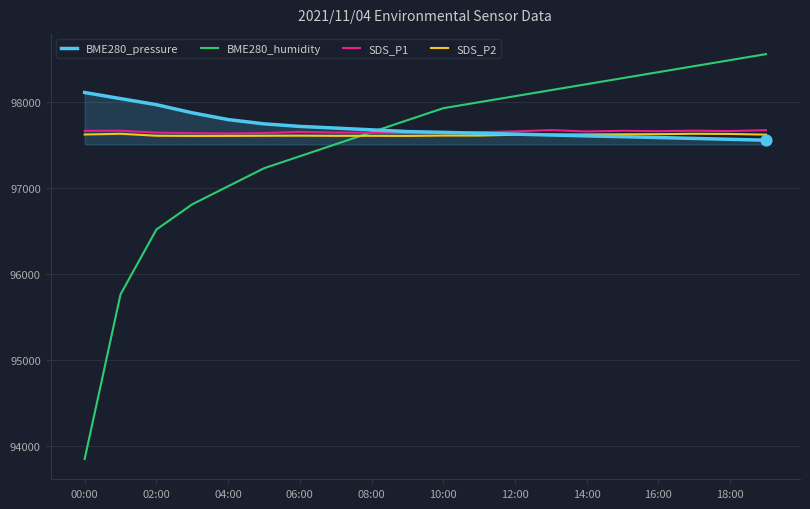

Which series has the largest range (max minus min)?

BME280_humidity